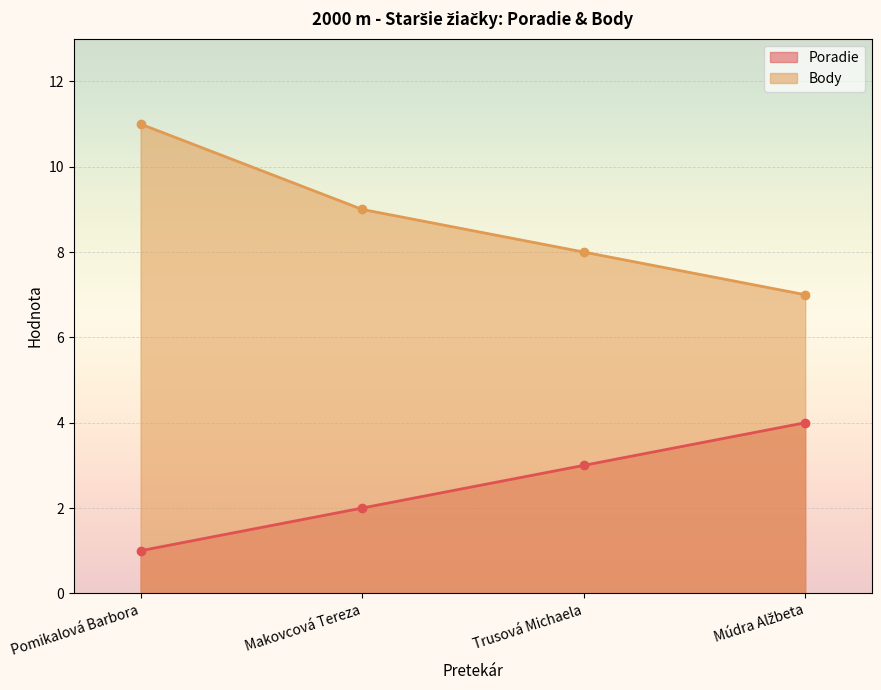

True or false: Body has more than 0 points higher than both neighbors.

False